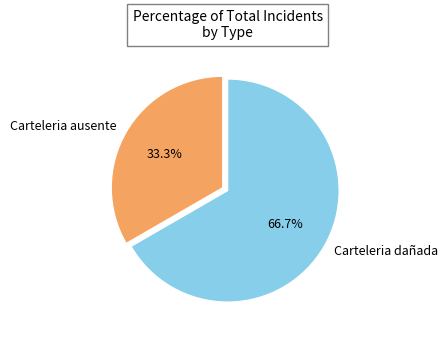

To the nearest percent, what is the average slice percentage?

50%